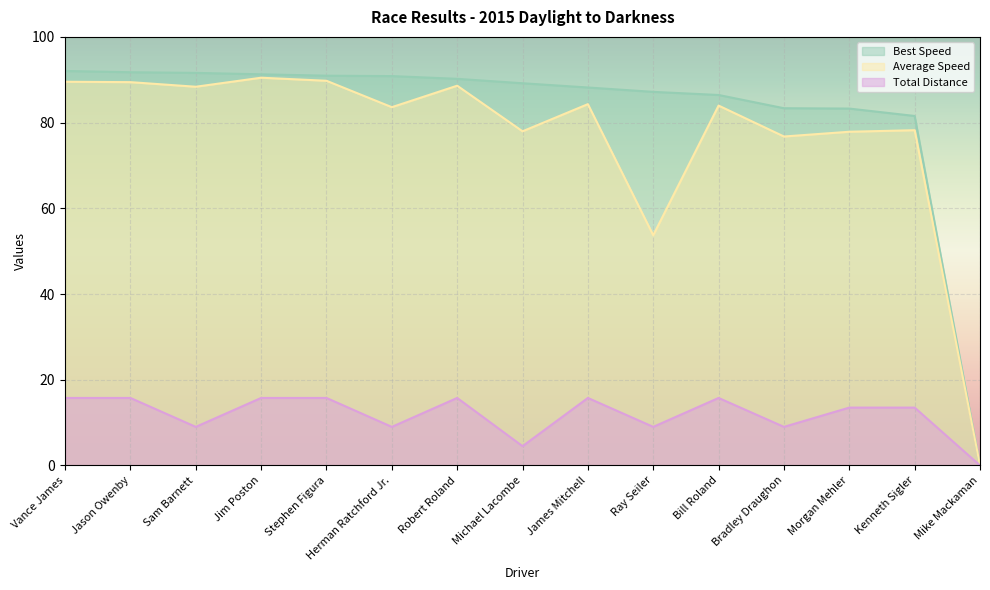

Reading left to right, extract all data points from this chart.

Total Laps: 15.8	15.8	9.0	15.8	15.8	9.0	15.8	4.5	15.8	9.0	15.8	9.0	13.5	13.5	0.0
Best Speed: 92.0	91.8	91.6	91.3	90.9	90.9	90.2	89.2	88.2	87.2	86.4	83.4	83.3	81.5	0.0
Average Speed: 89.5	89.4	88.4	90.5	89.8	83.6	88.6	78.0	84.3	53.7	84.0	76.8	77.9	78.2	0.0